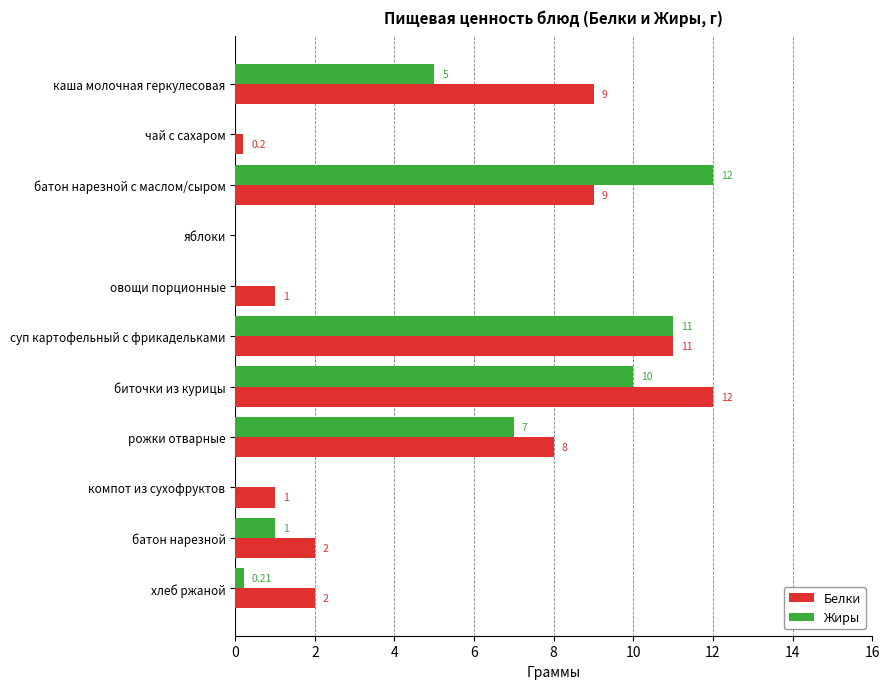

Which series changed the most between овощи порционные and суп картофельный с фрикадельками?

Жиры